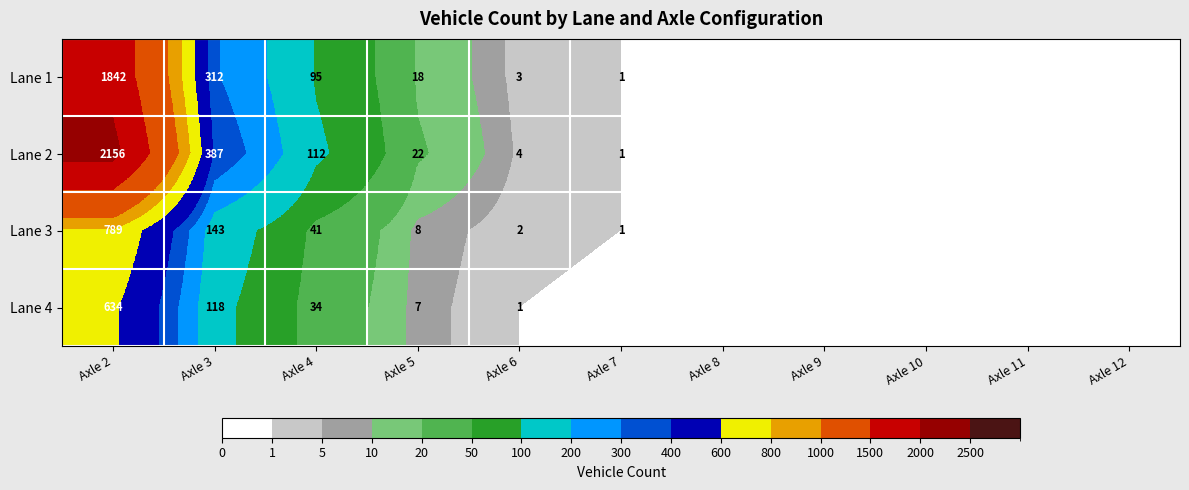

At Axle 2, list the series in order from smallest to largest.

Lane 4, Lane 3, Lane 1, Lane 2